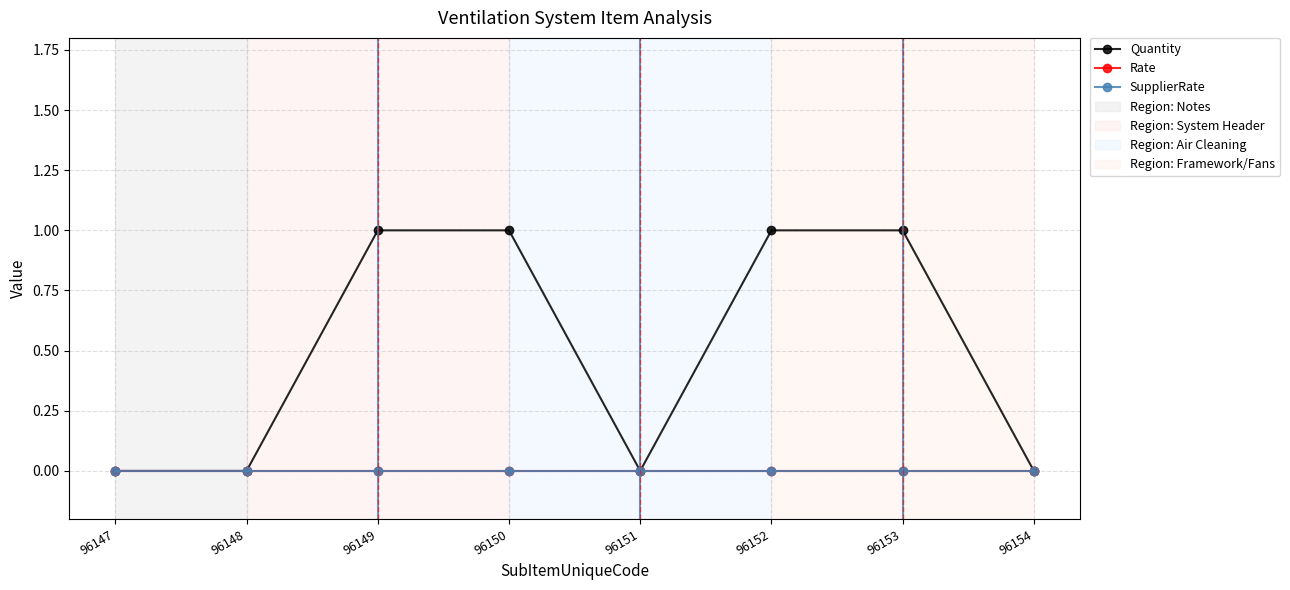

Which category has the highest value across all series?

96149